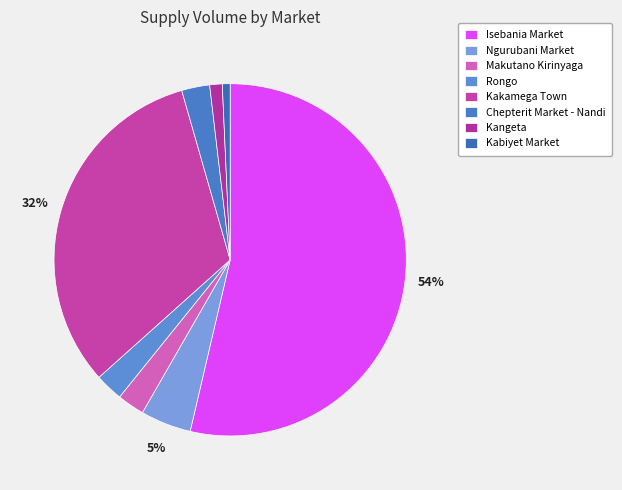

Is it true that Kabiyet Market is 6% of the pie?

False